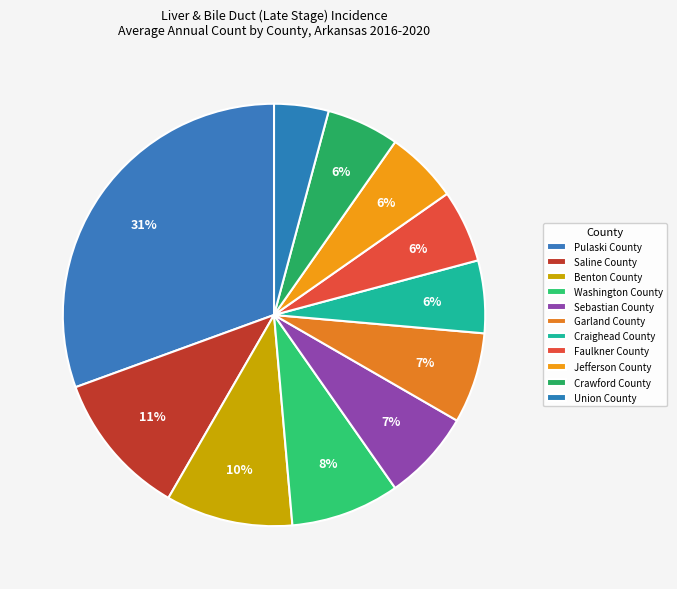

Count the number of slices in the pie.

11